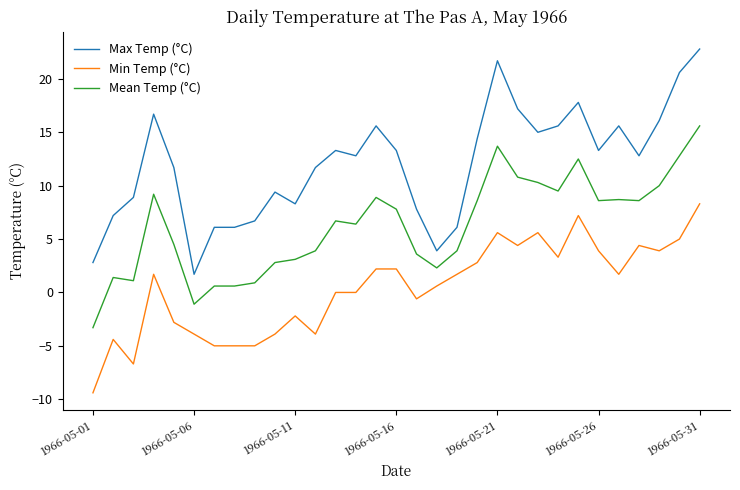

What are all the series names shown in the legend?

Max Temp (°C), Min Temp (°C), Mean Temp (°C)